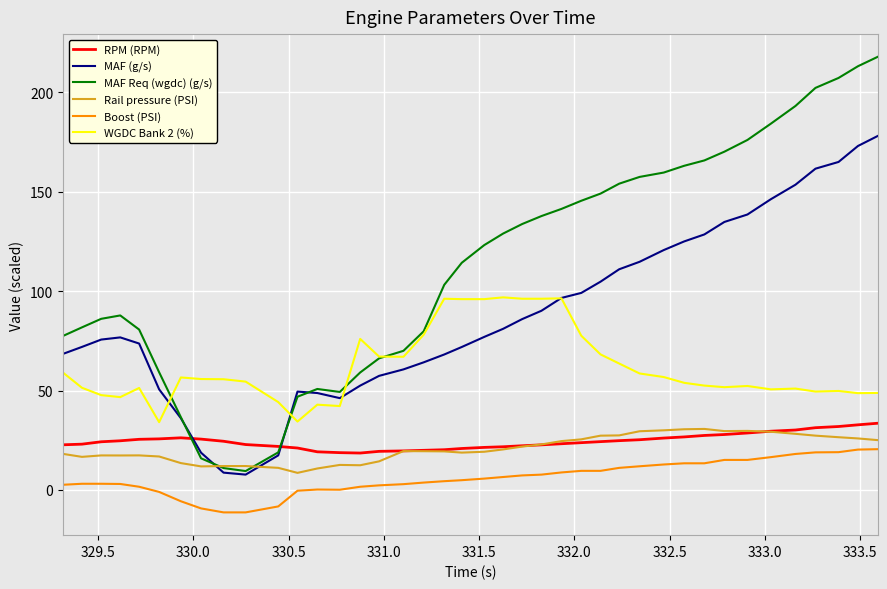

Which series has the largest total across all categories?

MAF Req (wgdc) (g/s)